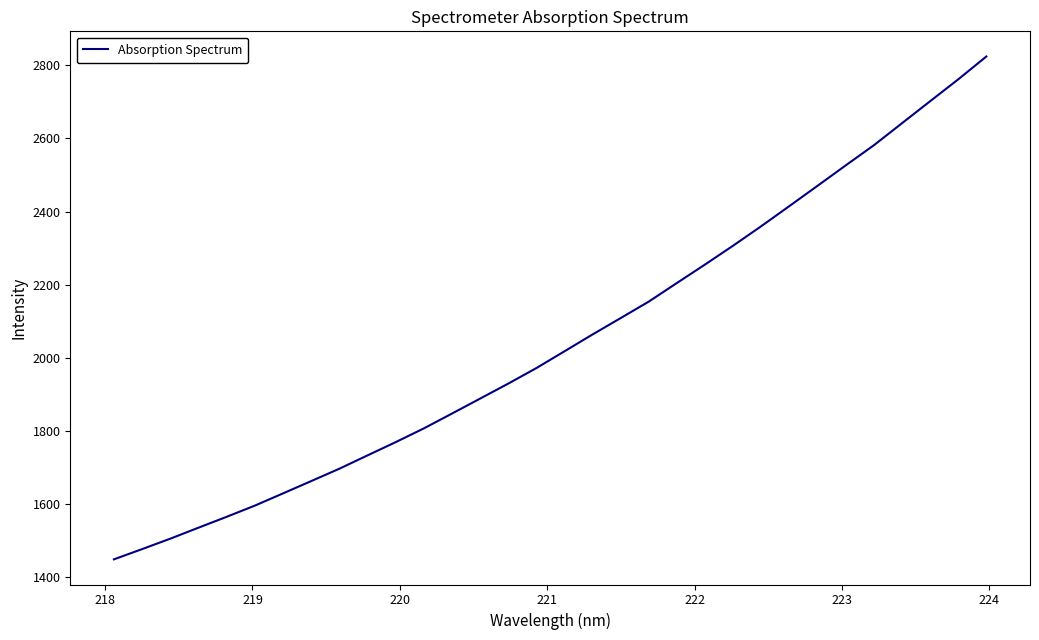

What is the difference between the maximum and minimum values?

1376.8